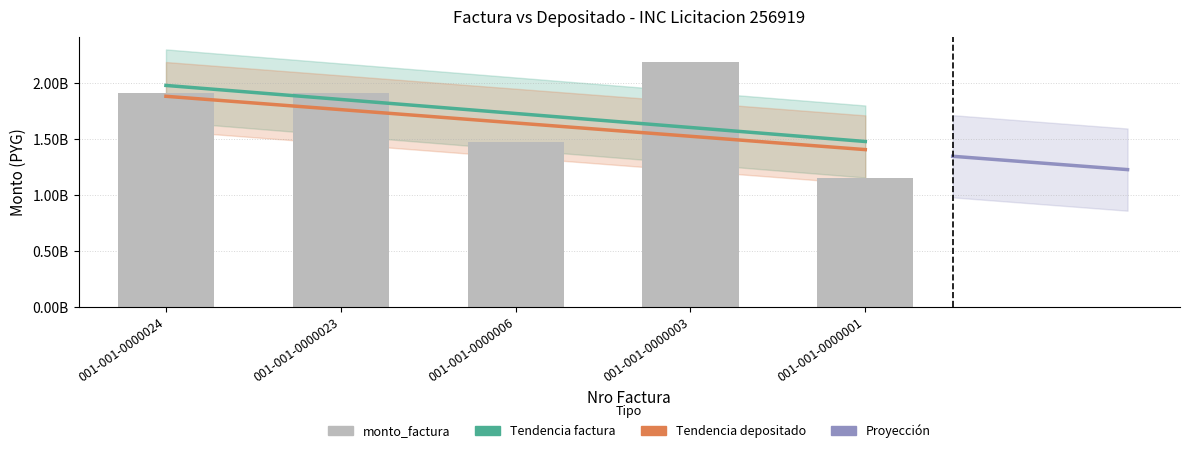

What is the sum of the values at 001-001-0000024 and 001-001-0000003?

4104990000